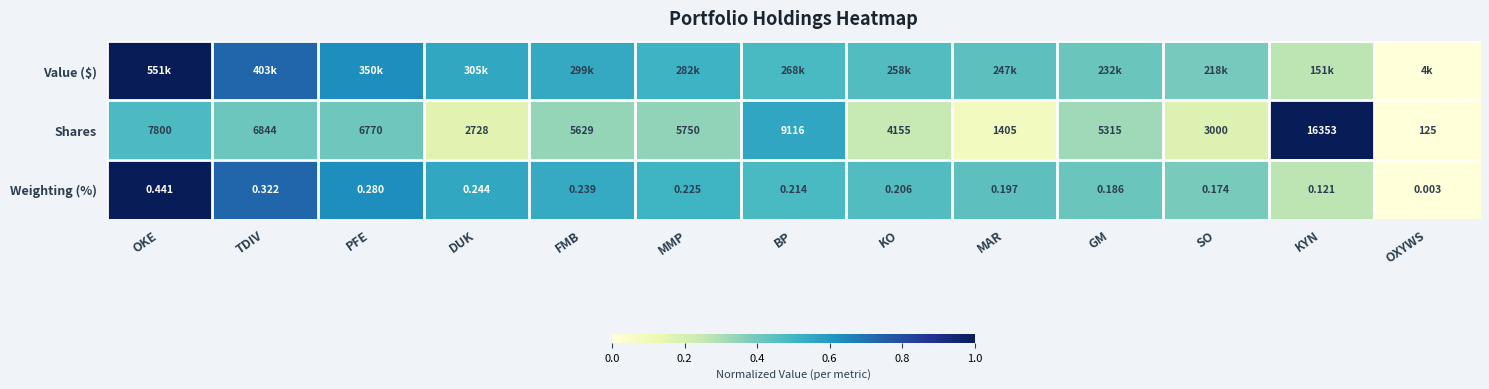

Rank the categories by Shares value from highest to lowest.

KYN, BP, OKE, TDIV, PFE, MMP, FMB, GM, KO, SO, DUK, MAR, OXYWS